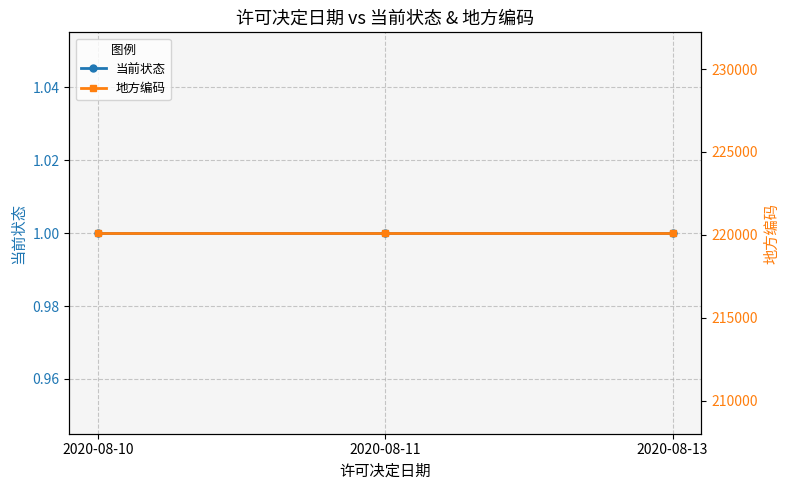

At which label does 地方编码 reach its minimum?

2020-08-10